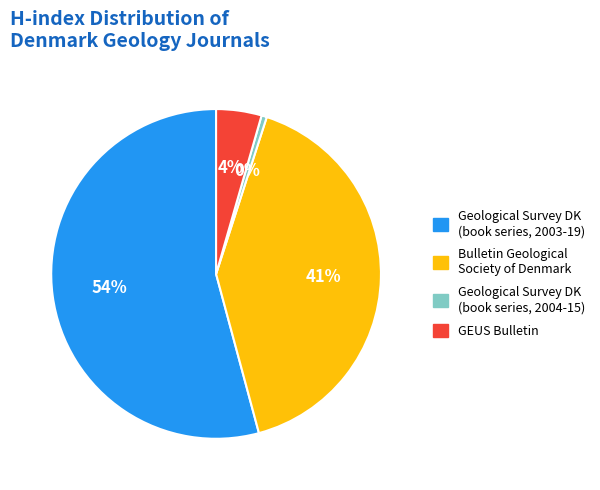

Which category has the biggest portion of the pie?

Geological Survey of Denmark and Greenland (book series, 2003-2019)